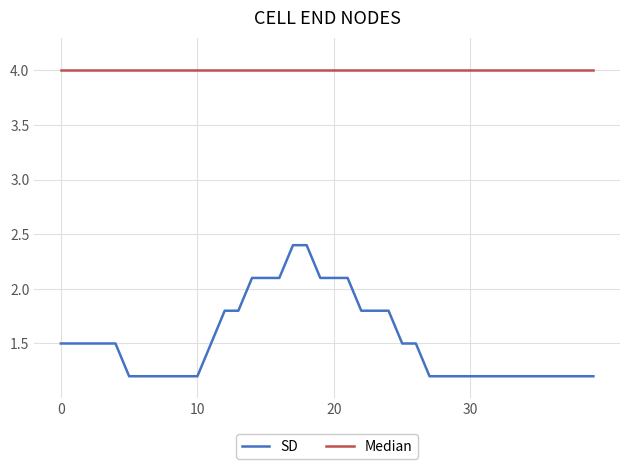

Which series has the largest total across all categories?

Median